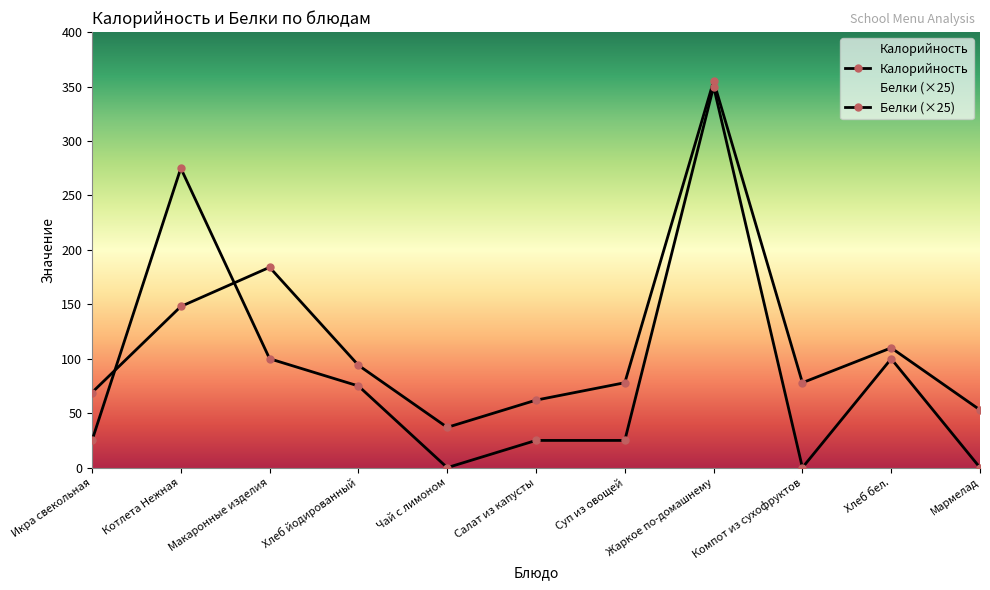

Is the value of Белки at Чай с лимоном greater than the value of Калорийность at Икра свекольная?

No